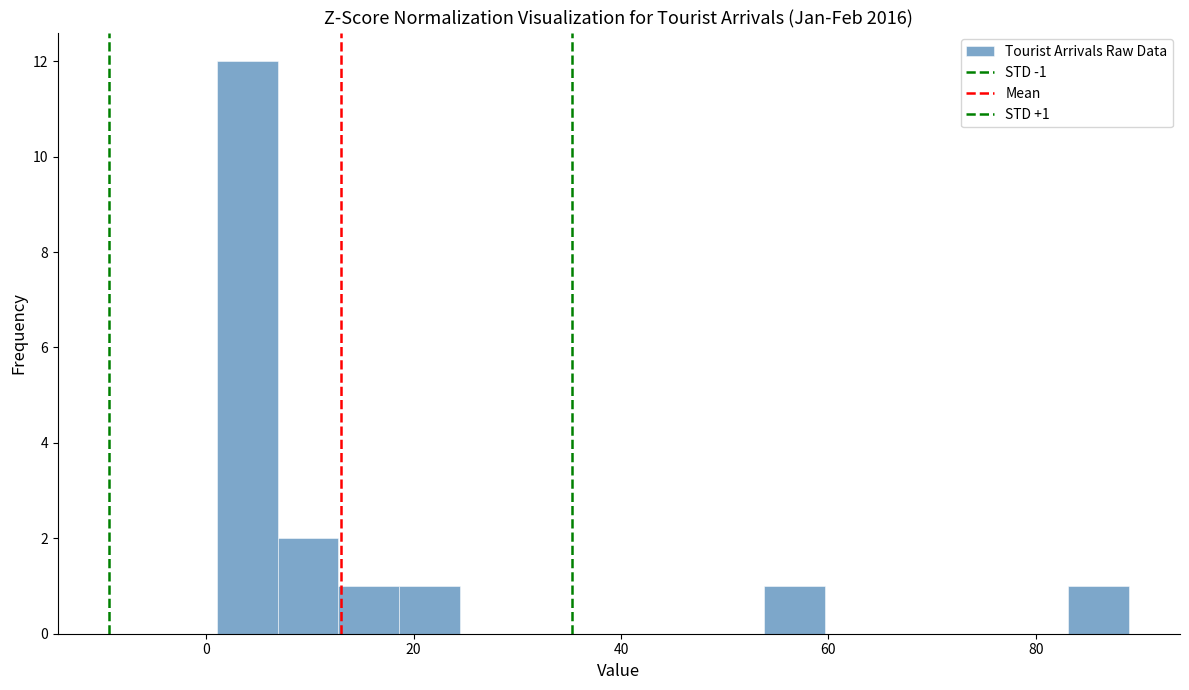

Around what value on the x-axis is the tallest bar? Give the approximate position of its centre, as read against the axis.

4